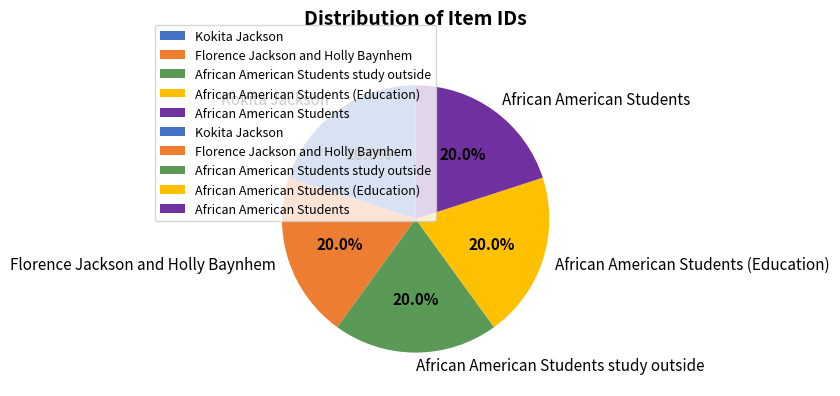

How much of the chart is everything except Kokita Jackson?

80.0%